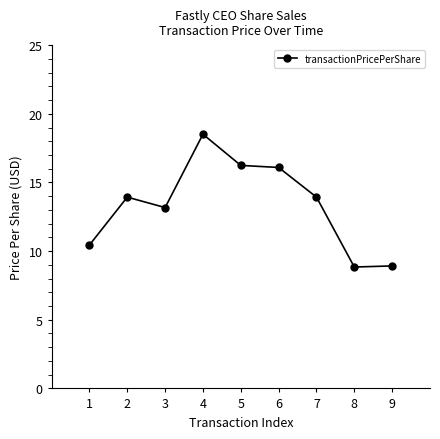

What is the difference between the maximum and minimum values?

9.7